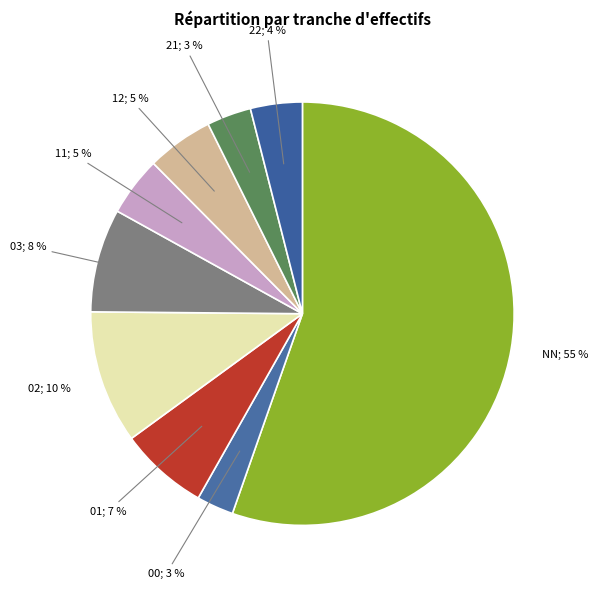

Count the number of slices in the pie.

9